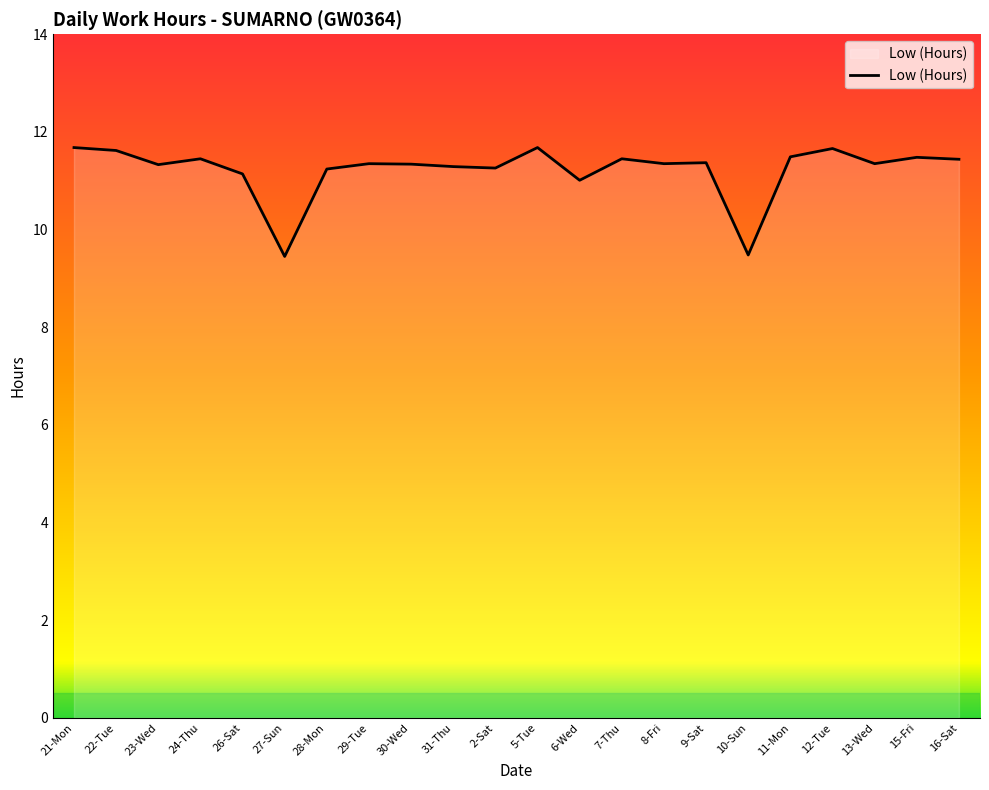

What is the greatest value displayed?

11.7